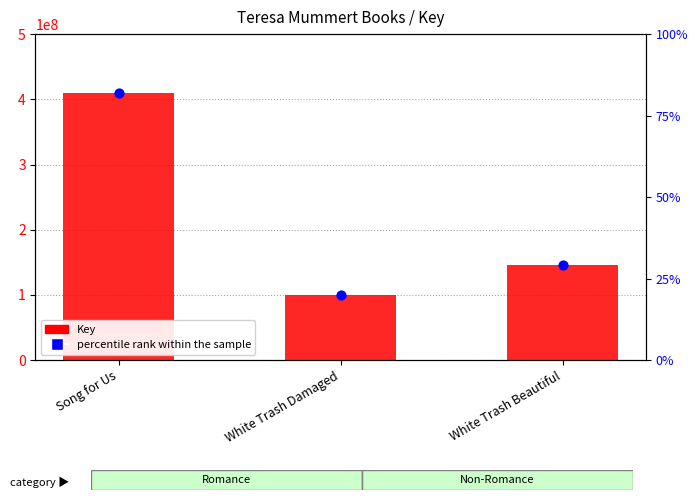

Is the value of percentile rank within the sample at Song for Us greater than the value of Key at White Trash Beautiful?

Yes